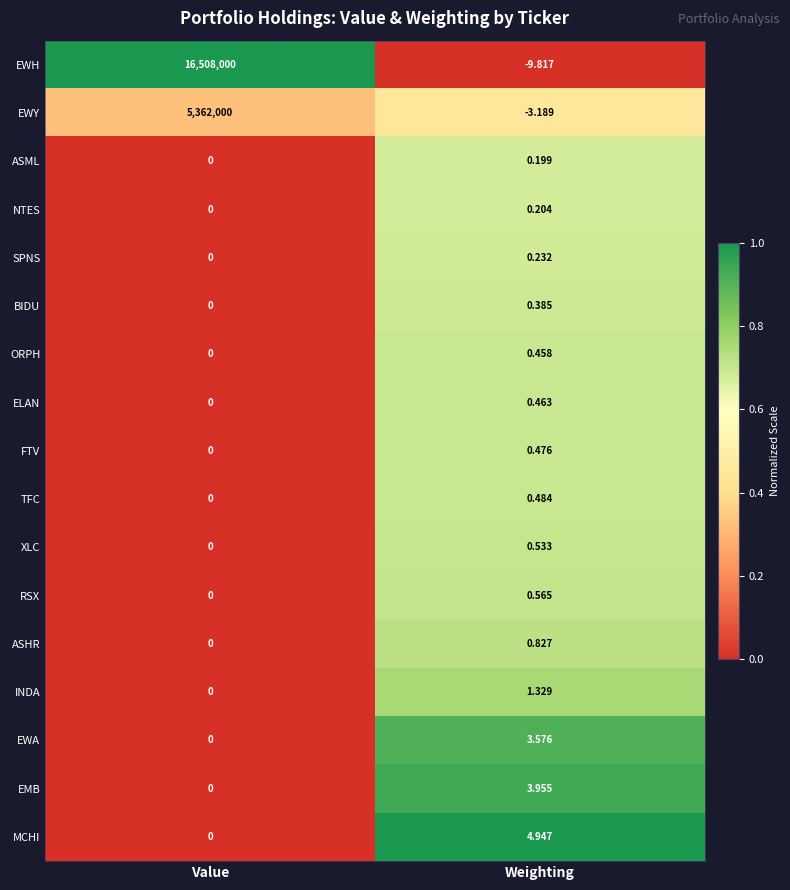

How many series are shown in this chart?

17